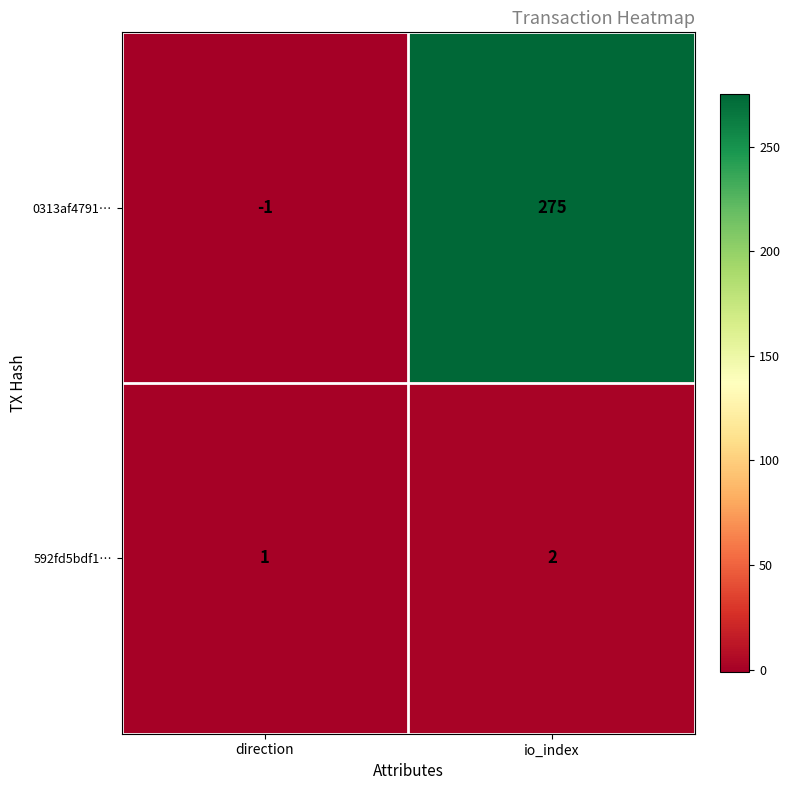

Rank the series by their maximum value, from lowest to highest.

592fd5bdf1…, 0313af4791…